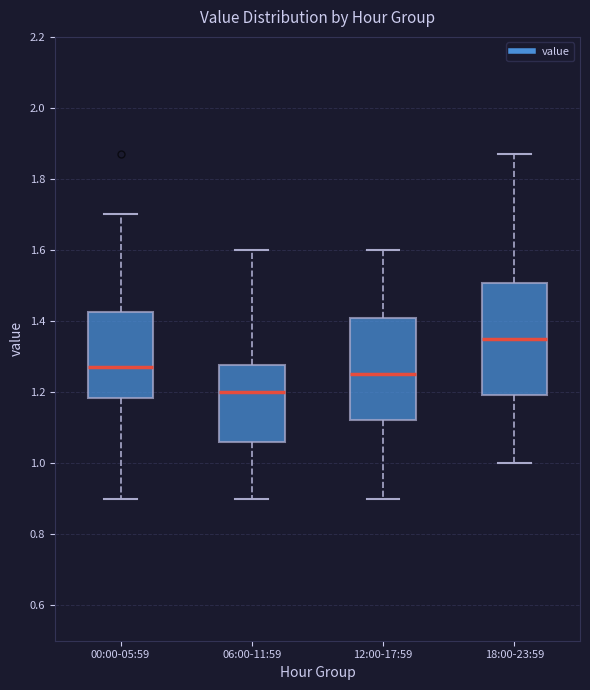

Where is the lower edge of the box for 00:00-05:59 on the y-axis? The values are not printed on the chart, so give them approximately, as read against the axis.

1.18